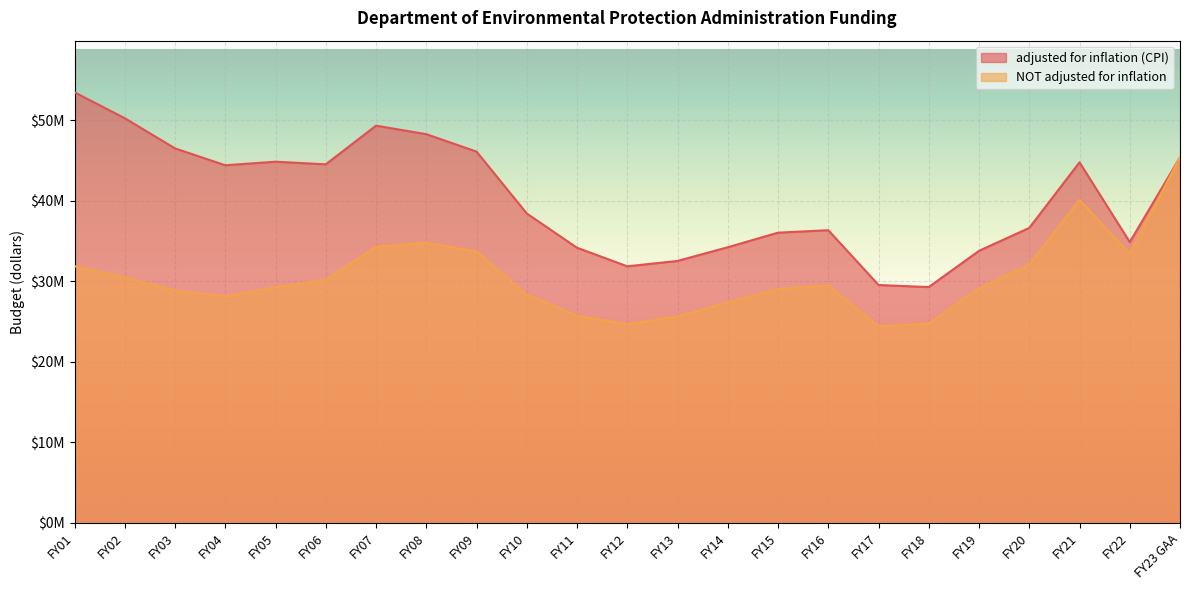

What is the difference between the maximum and second lowest values in the NOT adjusted for inflation series?

20717695